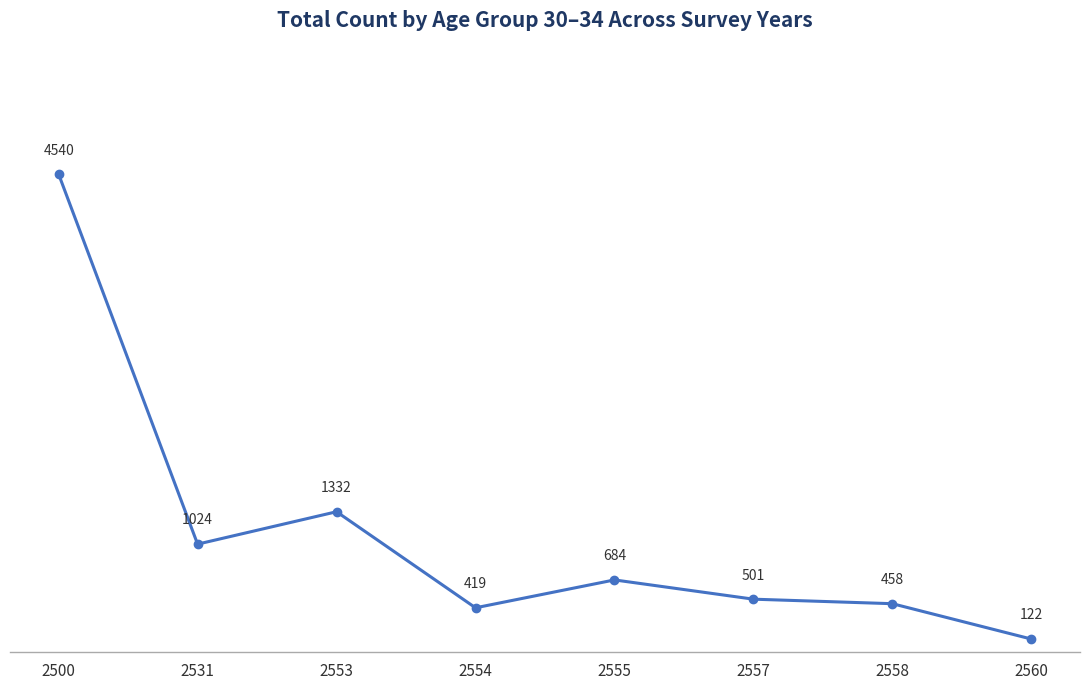

What is the sum of the values at 2558 and 2557?

959